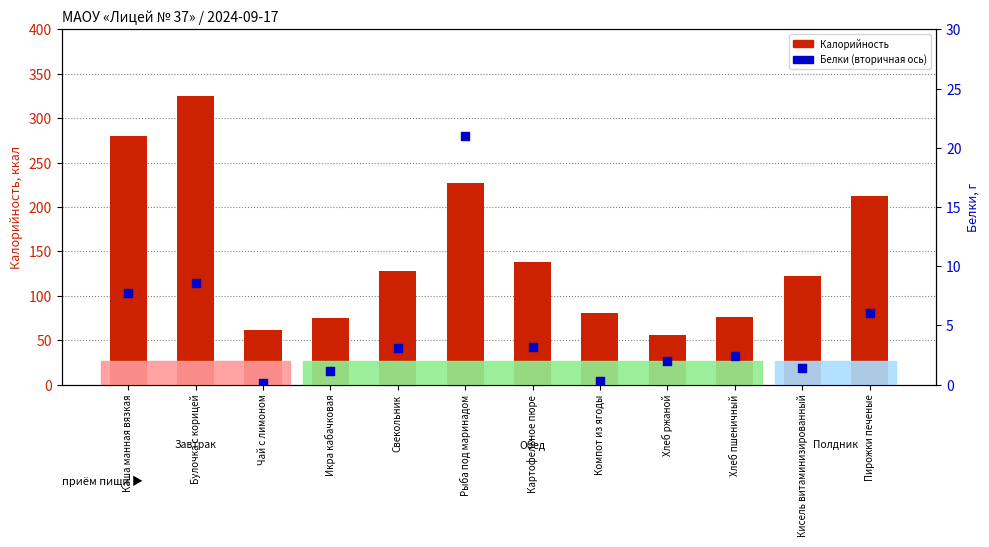

Which series contains the lowest Y value?

Белки